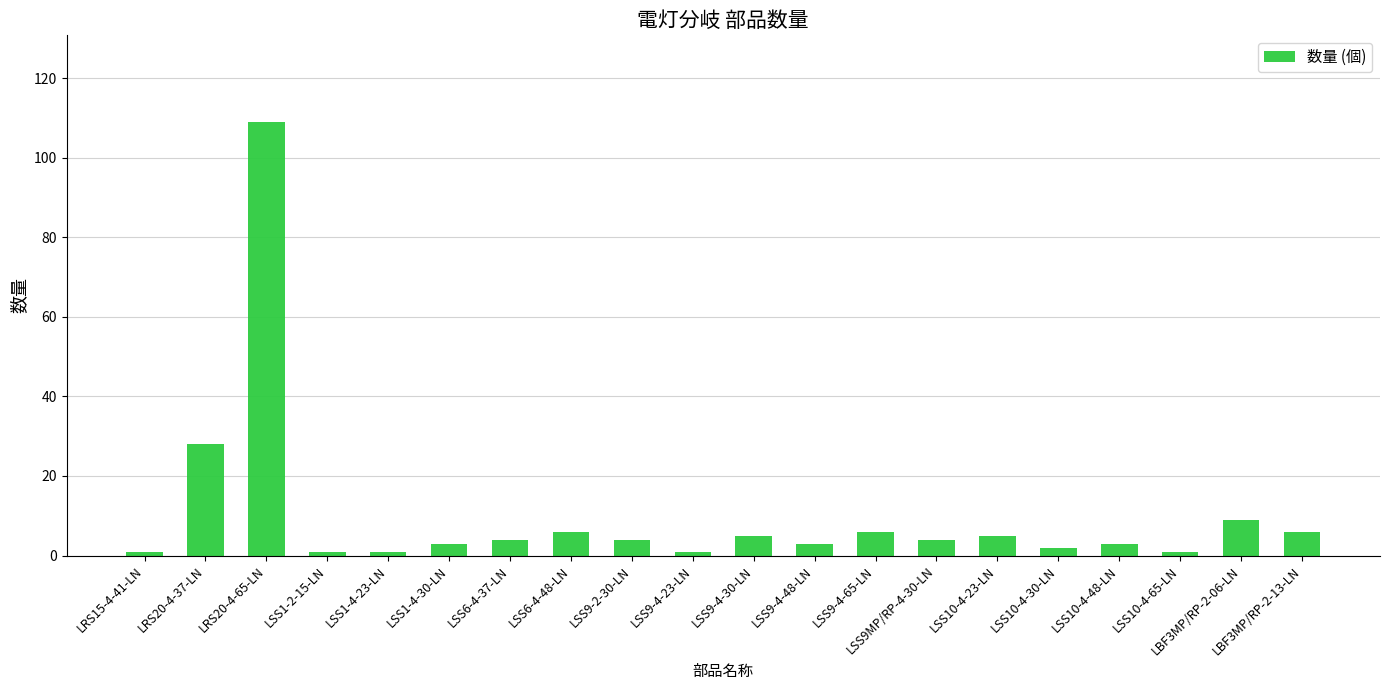

Is it true that the value at LSS9-4-48-LN is 3?

True